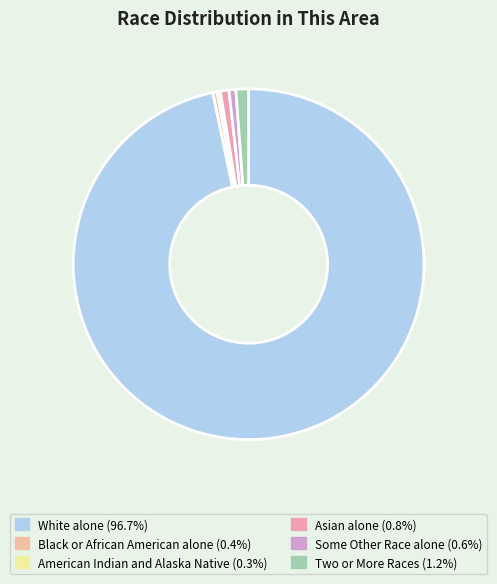

Which slice is the smallest?

American Indian and Alaska Native